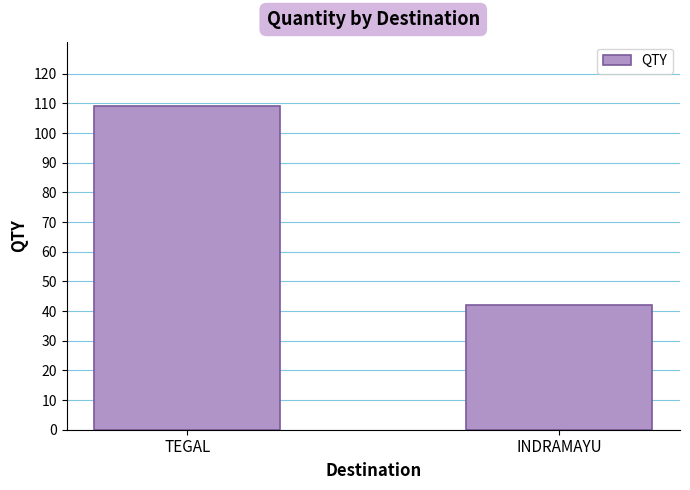

At which category does the chart reach its peak across all series?

TEGAL